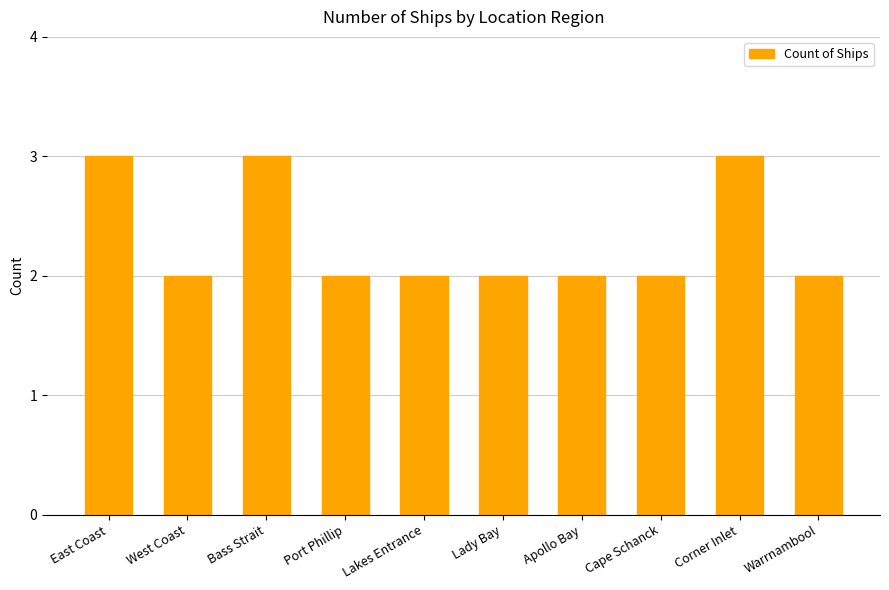

What is the maximum value shown in the chart?

3